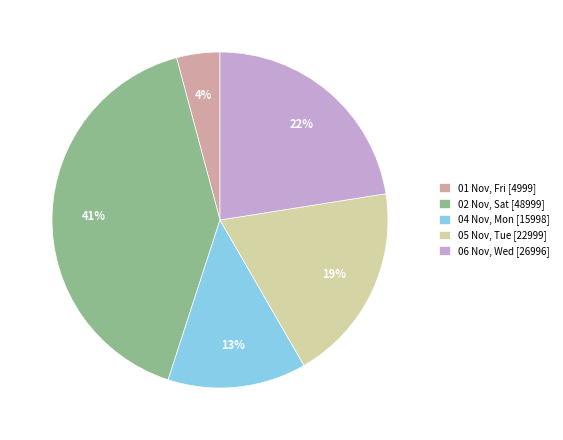

Rank the categories by value from lowest to highest.

01 Nov, Fri, 04 Nov, Mon, 05 Nov, Tue, 06 Nov, Wed, 02 Nov, Sat